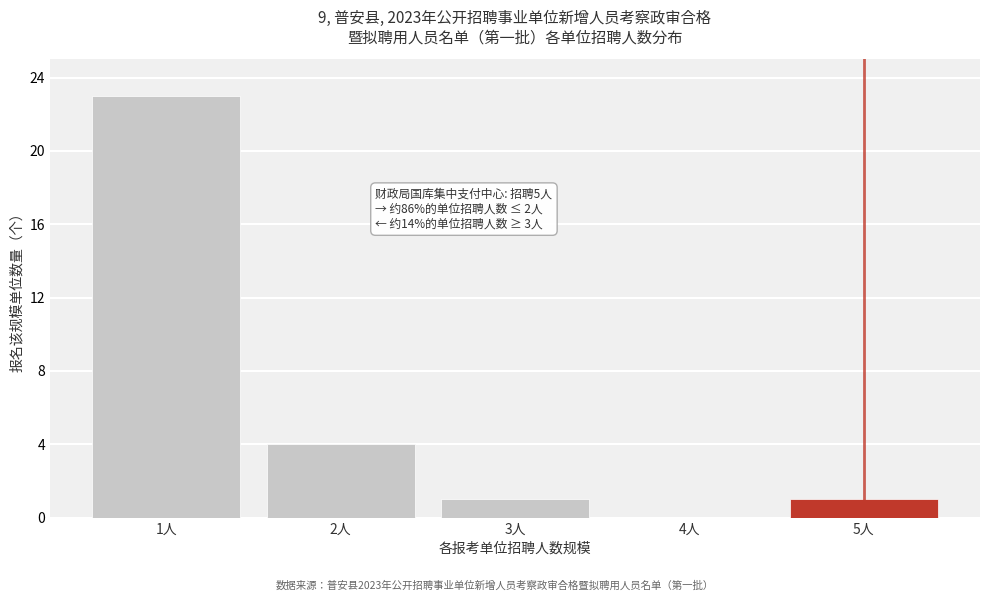

Reading right to left, what are all the values shown in this chart?

5人=1	4人=0	3人=1	2人=4	1人=23